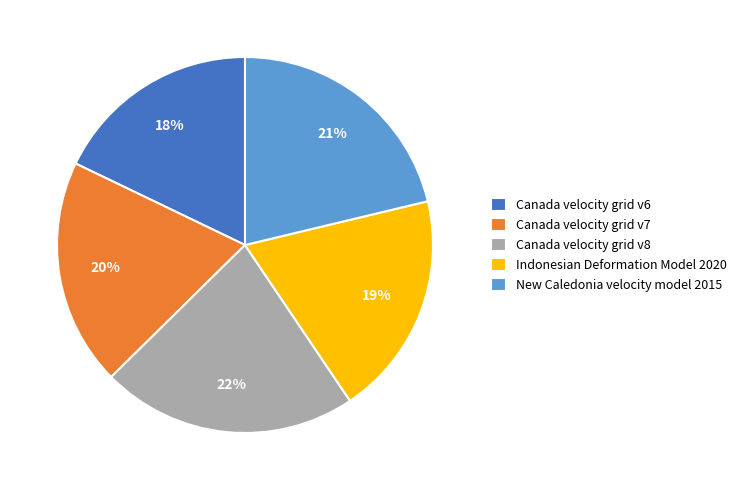

Combined, do New Caledonia velocity model 2015 and Canada velocity grid v7 account for over 50%?

No